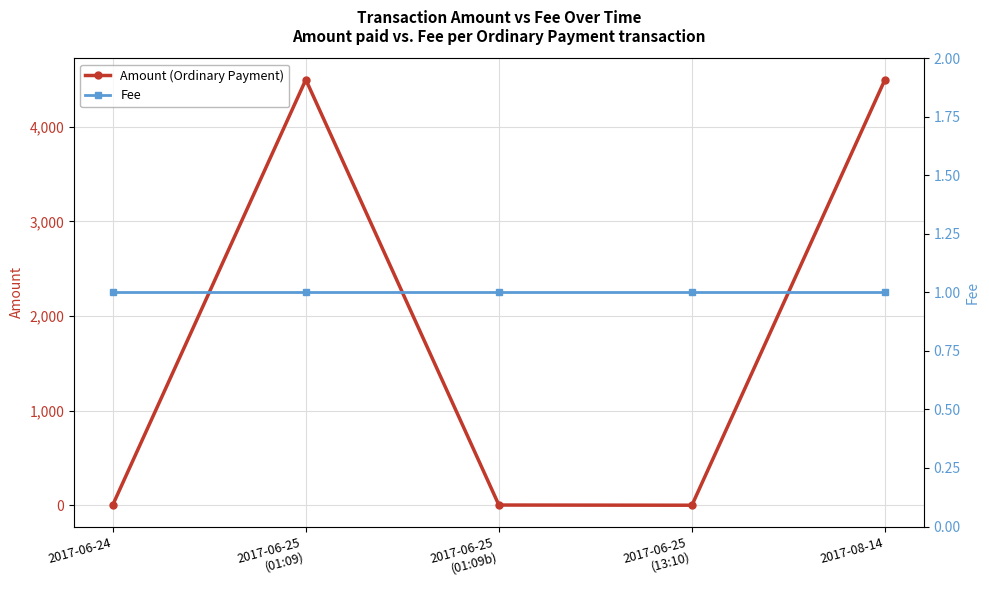

What is the maximum value shown in the chart?

4499.0